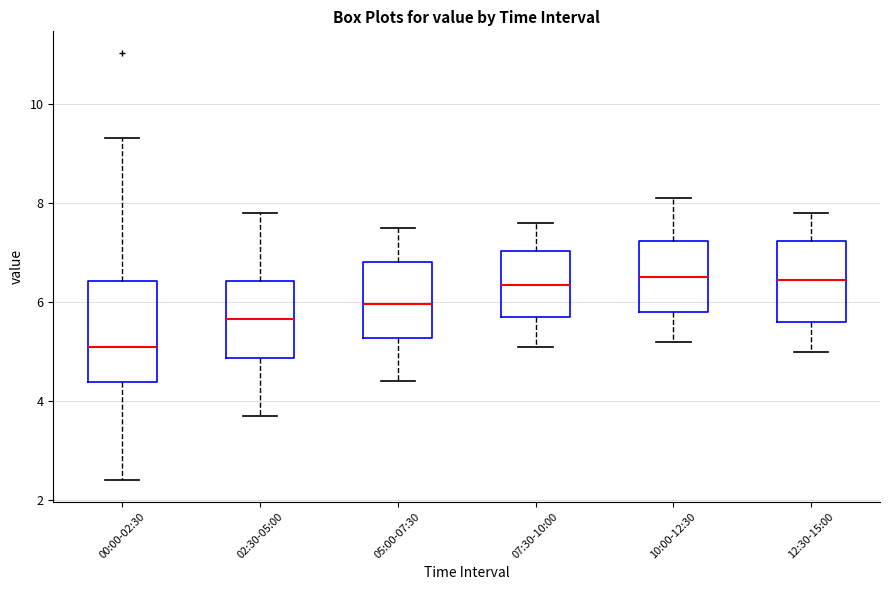

Which box's median line is the lowest?

00:00-02:30